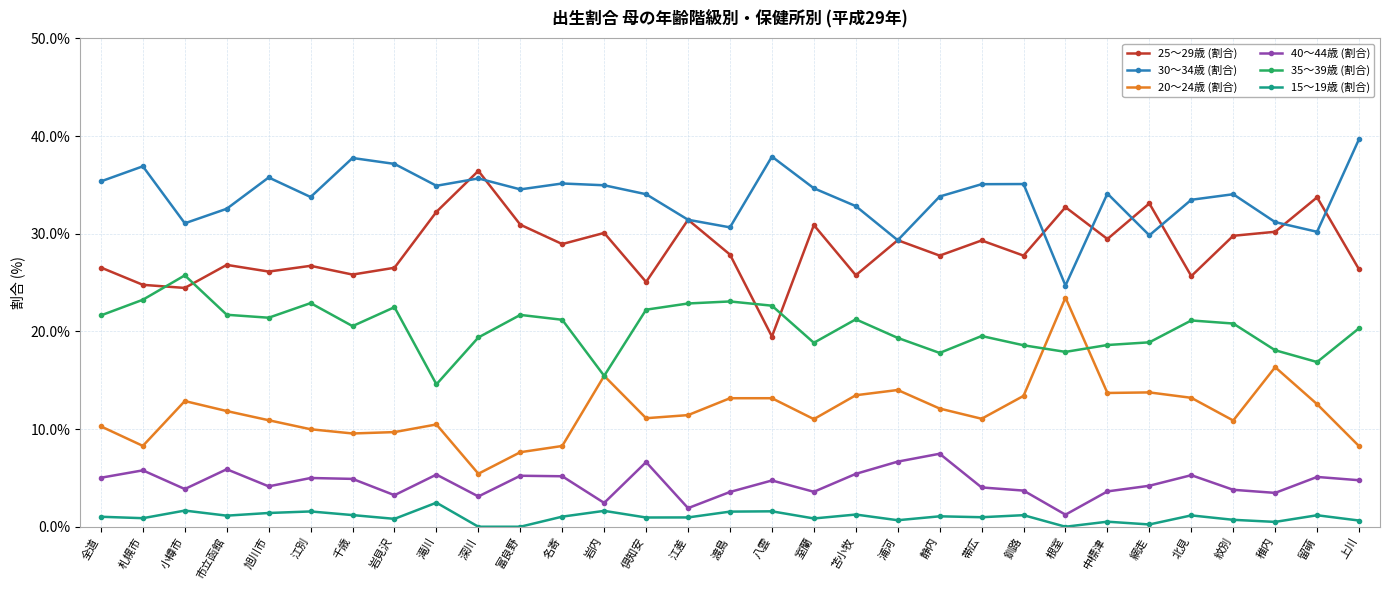

What is the maximum value shown in the chart?

39.7